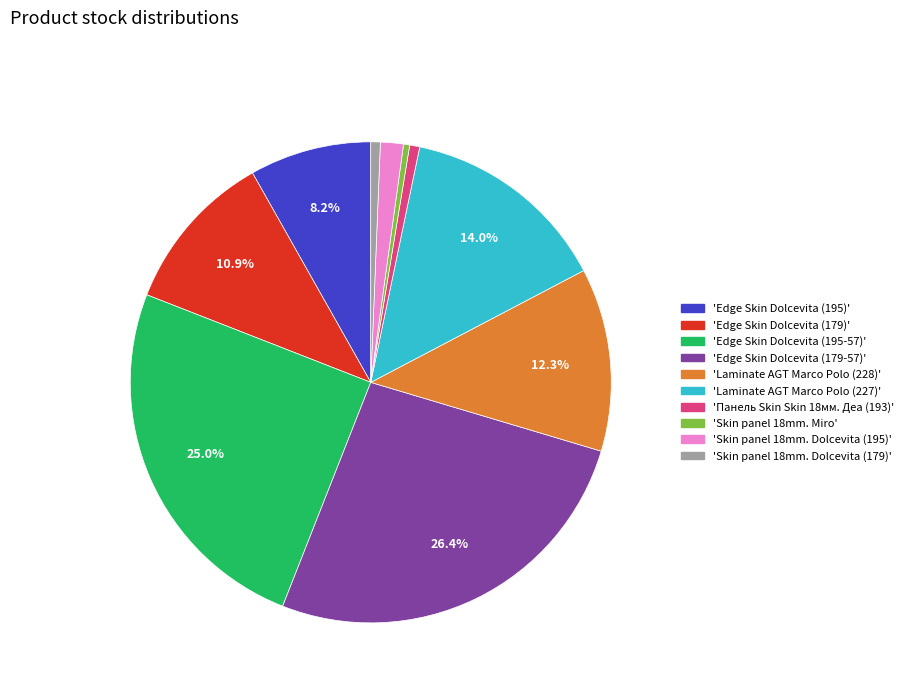

Does any single category account for the majority?

No